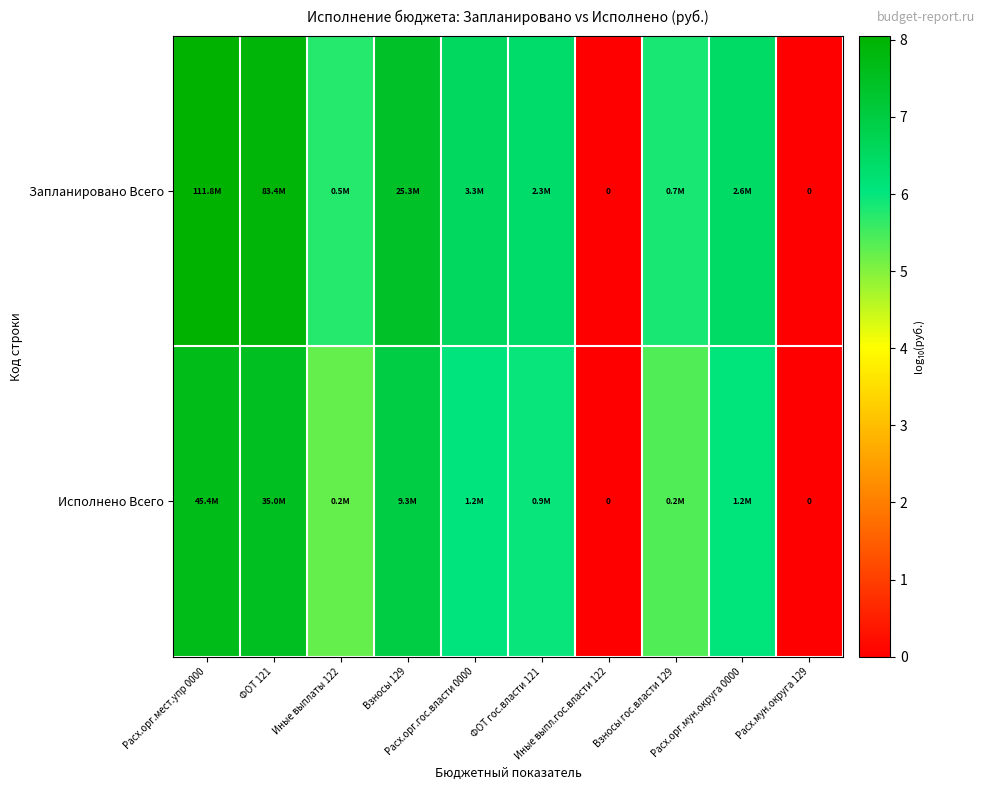

Which series changed the most between ФОТ гос.власти 121 and Взносы гос.власти 129?

Исполнено Всего